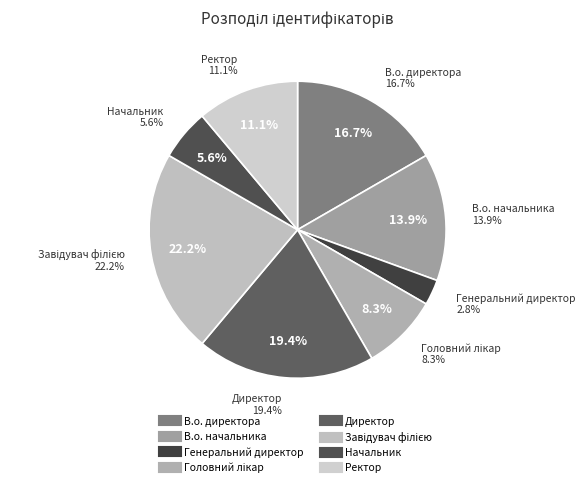

To the nearest percent, what is the difference between the largest and smallest slice percentages?

19%